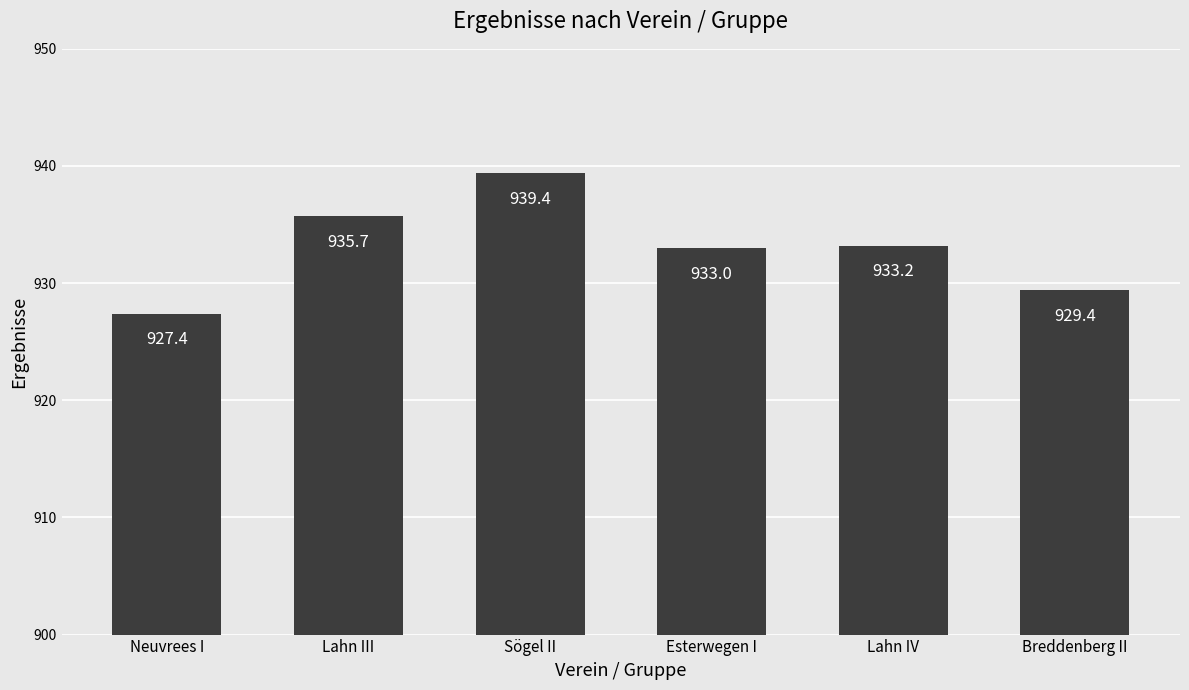

Which label corresponds to the largest value in the chart?

Sögel II